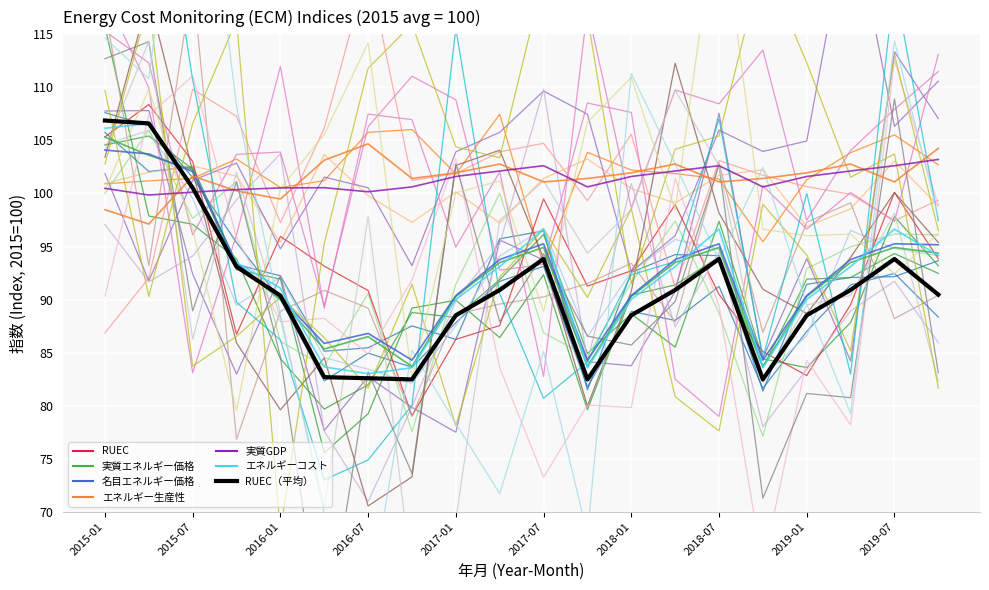

Which series has the largest range (max minus min)?

RUEC